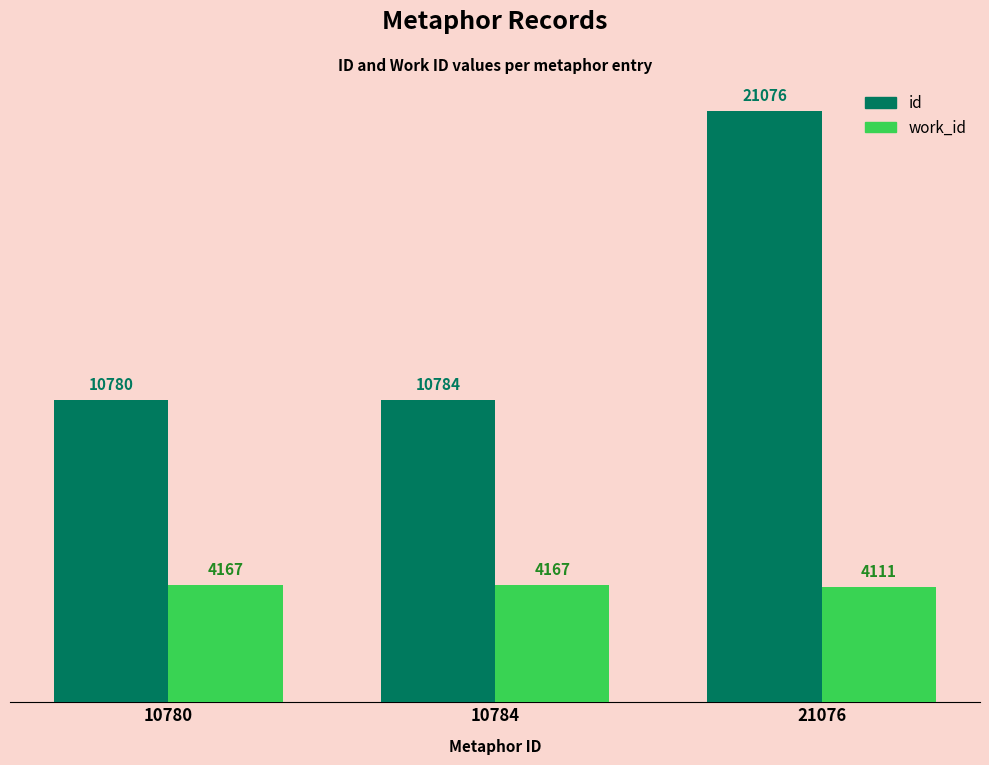

At which category is the sum across all series the highest?

21076